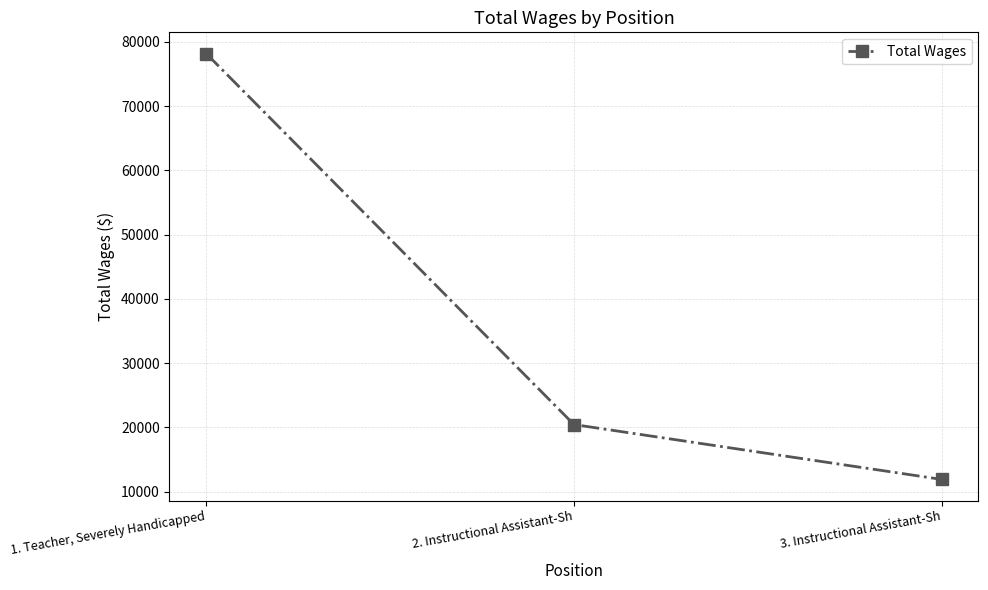

Reading left to right, transcribe all the data shown in this chart.

1. Teacher, Severely Handicapped=78172	2. Instructional Assistant-Sh=20430	3. Instructional Assistant-Sh=11889